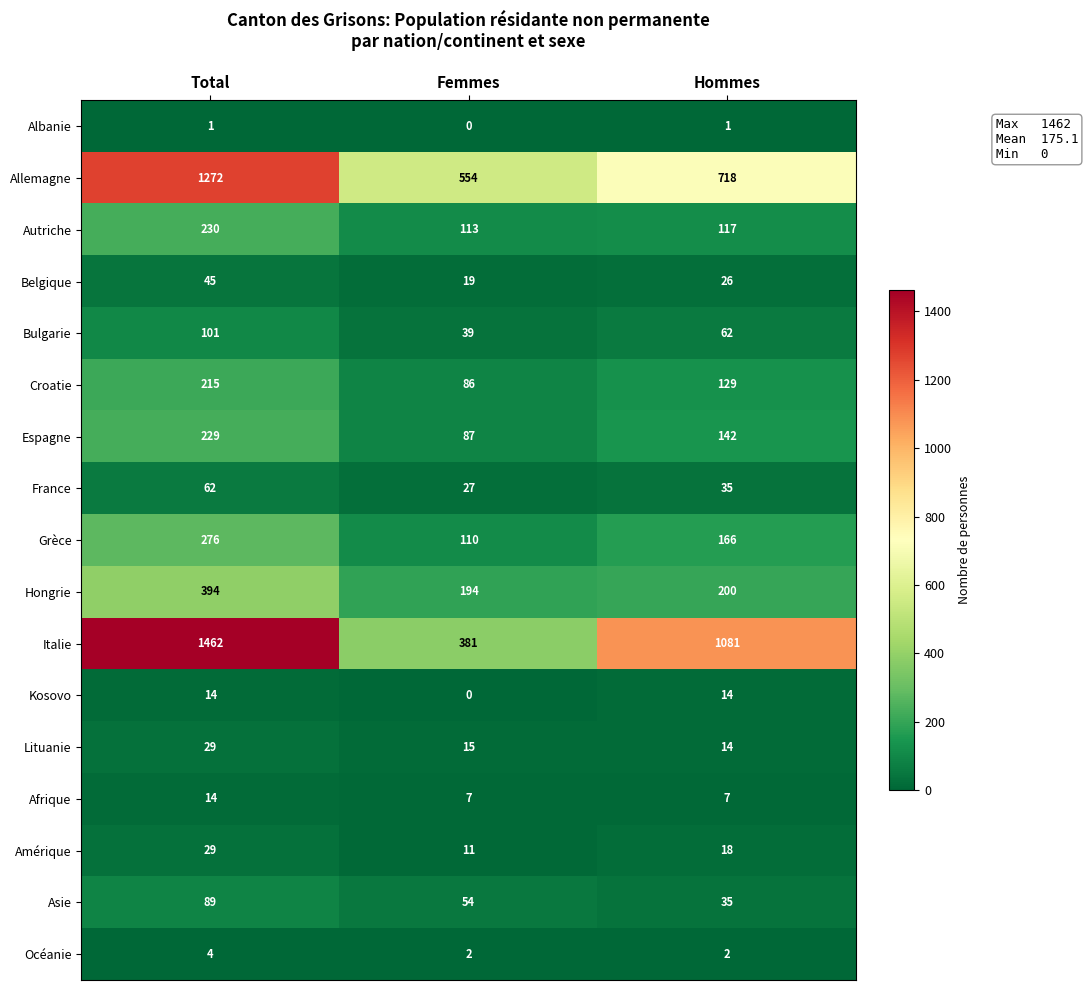

At which category is the sum across all series the highest?

Total